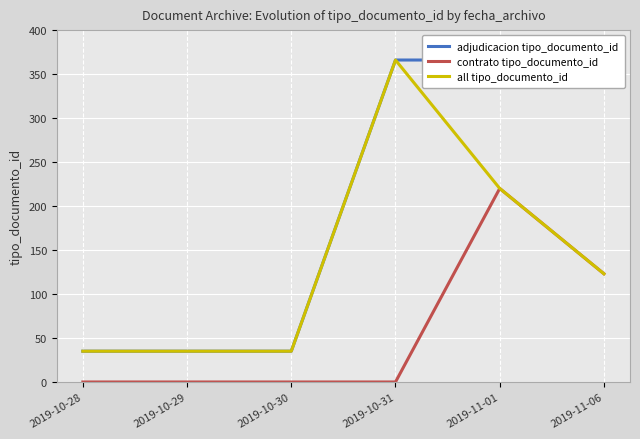

At which category does contrato tipo_documento_id reach its first local peak?

2019-11-01